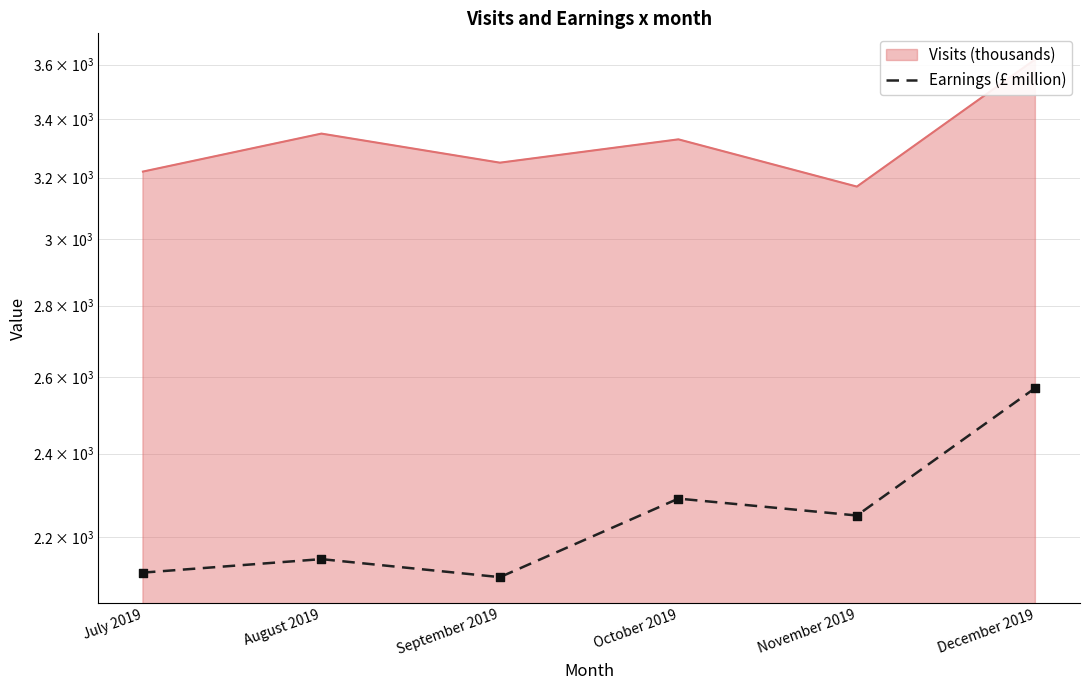

Approximately how many times larger is the value at July 2019 compared to September 2019?

1.0